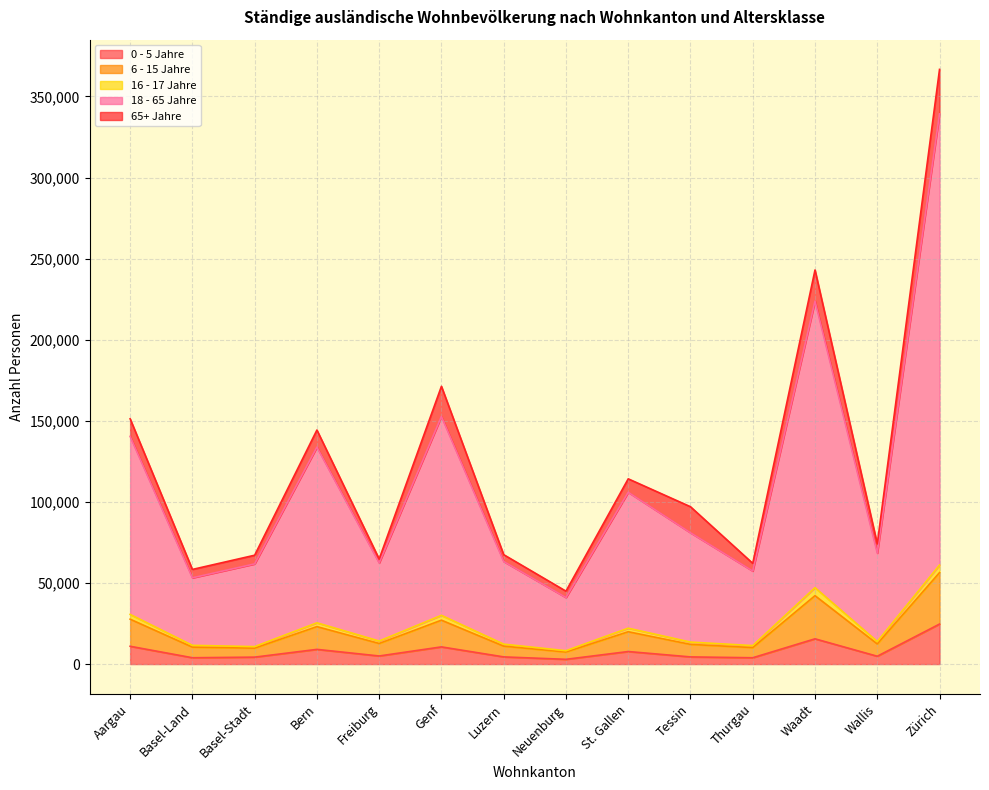

List the labels in order of 0 - 5 Jahre value, smallest first.

Neuenburg, Thurgau, Basel-Land, Basel-Stadt, Tessin, Luzern, Wallis, Freiburg, St. Gallen, Bern, Genf, Aargau, Waadt, Zürich